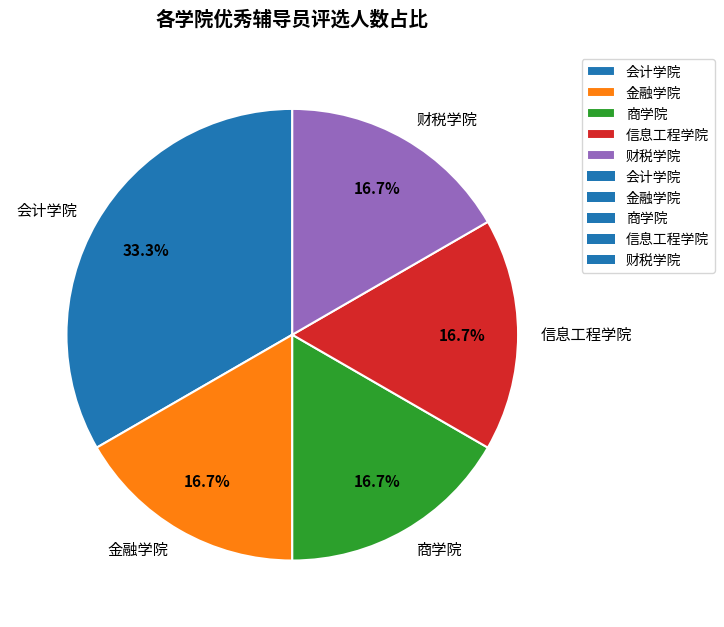

To the nearest percent, what is the combined percentage of 信息工程学院 and 金融学院?

33%